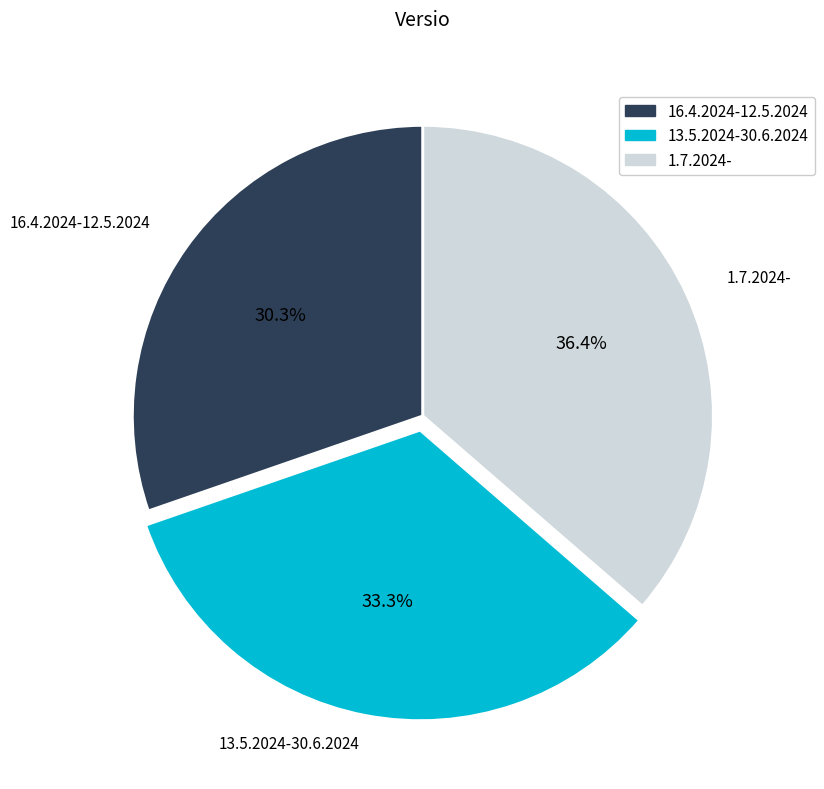

To the nearest percent, what percentage of the pie is 13.5.2024-30.6.2024?

33%